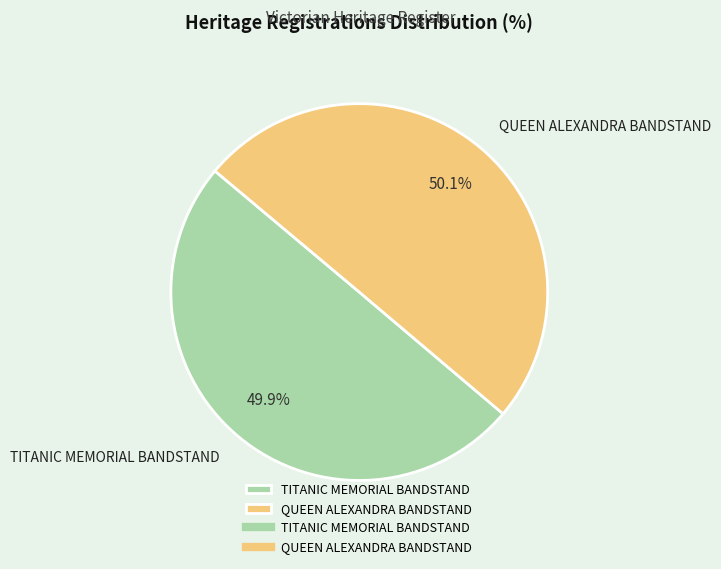

What is the ratio of the value at QUEEN ALEXANDRA BANDSTAND to the value at TITANIC MEMORIAL BANDSTAND?

1.0